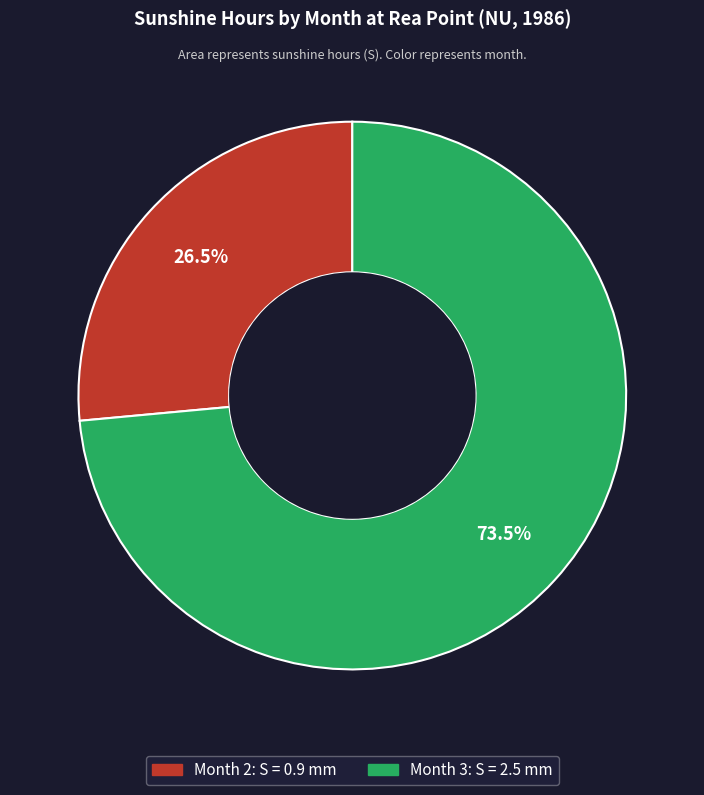

Which category has the smallest portion of the pie?

Month 2